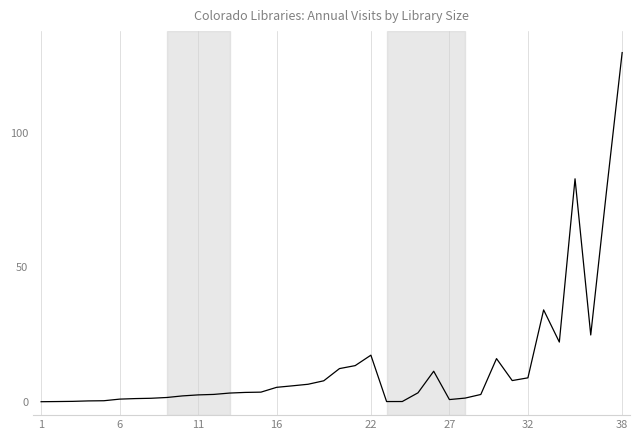

What is the difference between the maximum and minimum values?

130.0